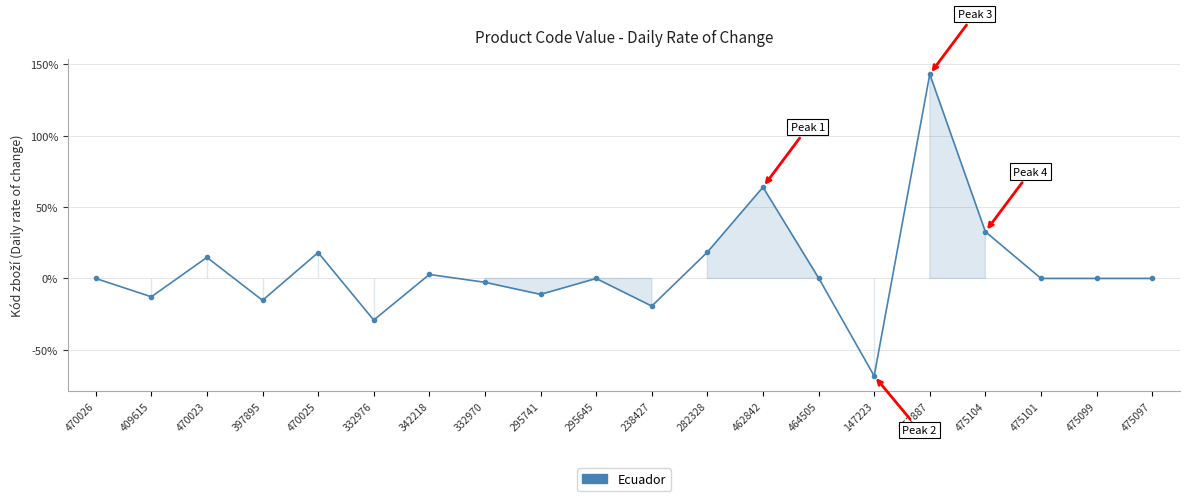

Count the number of data series in this chart.

1